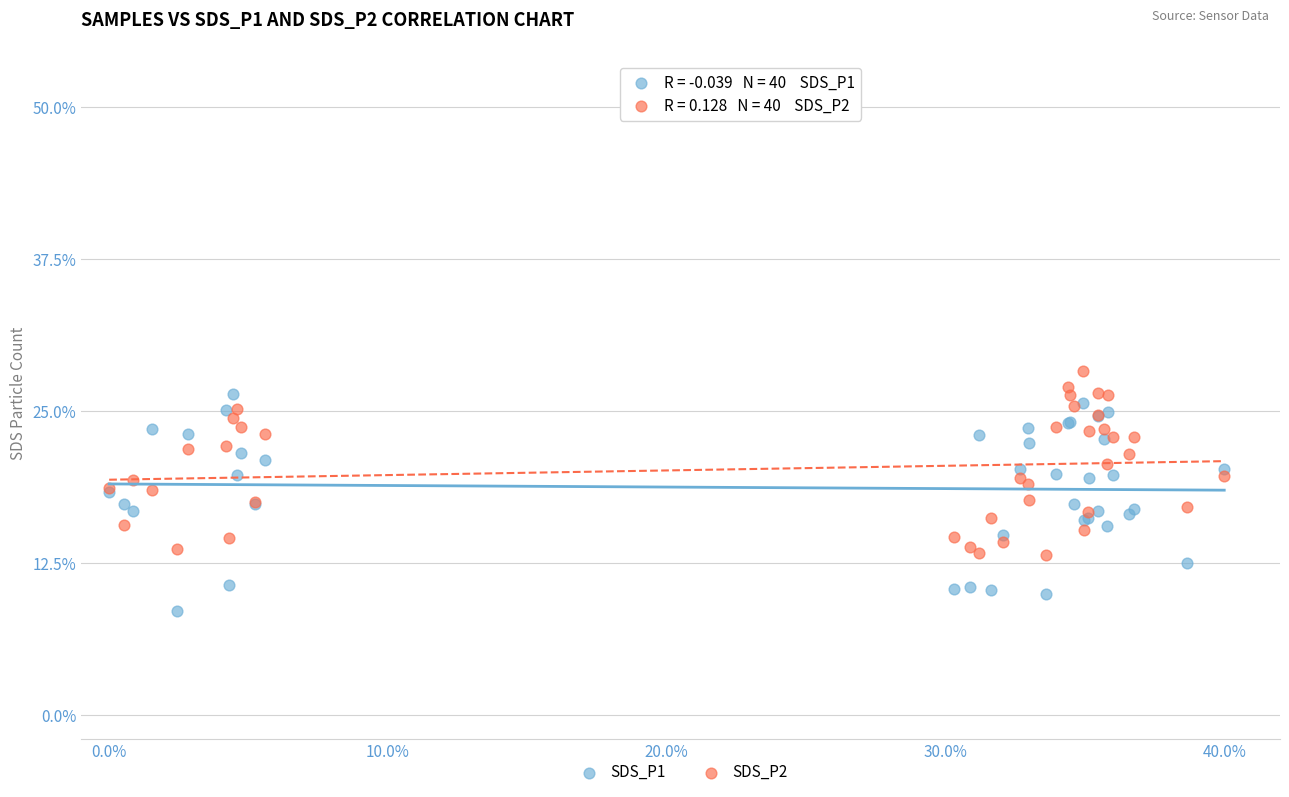

Which series reaches the maximum Y coordinate?

SDS_P2